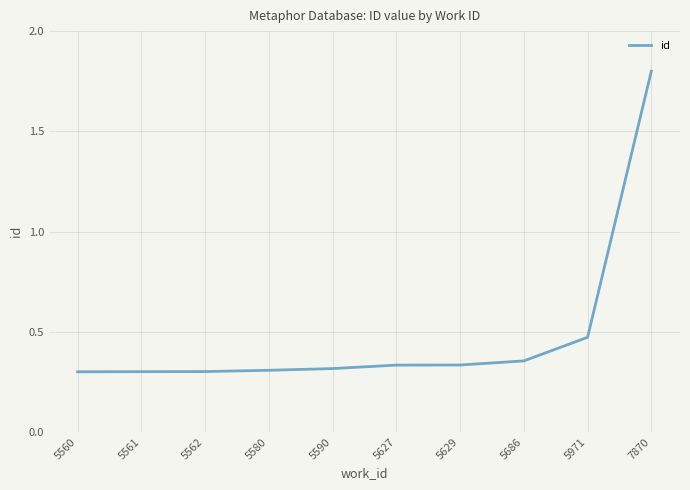

Which category has the highest value across all series?

7870